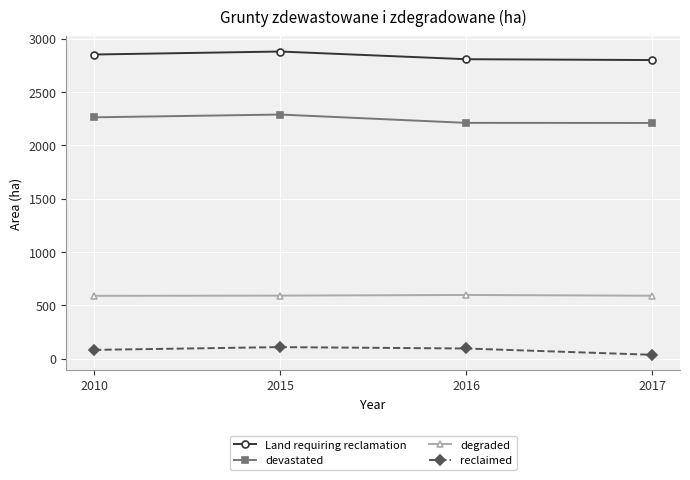

The value of Land requiring reclamation at 2015 is 2880. True or false?

True